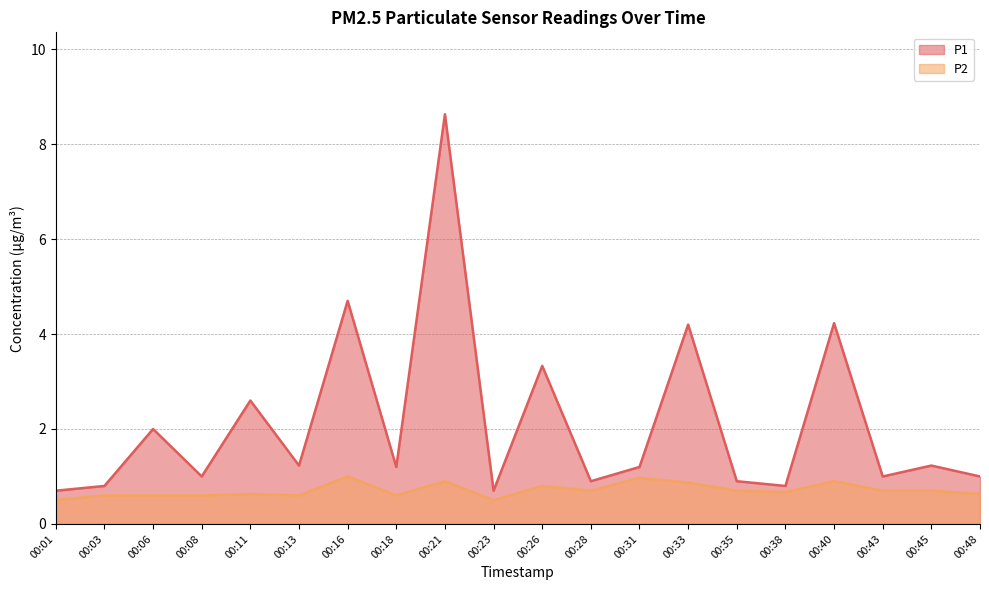

At which category does P1 reach its first local valley?

00:08